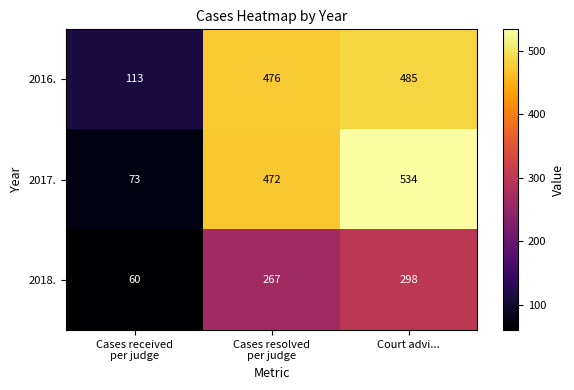

At which category does the chart reach its peak across all series?

Court advi...